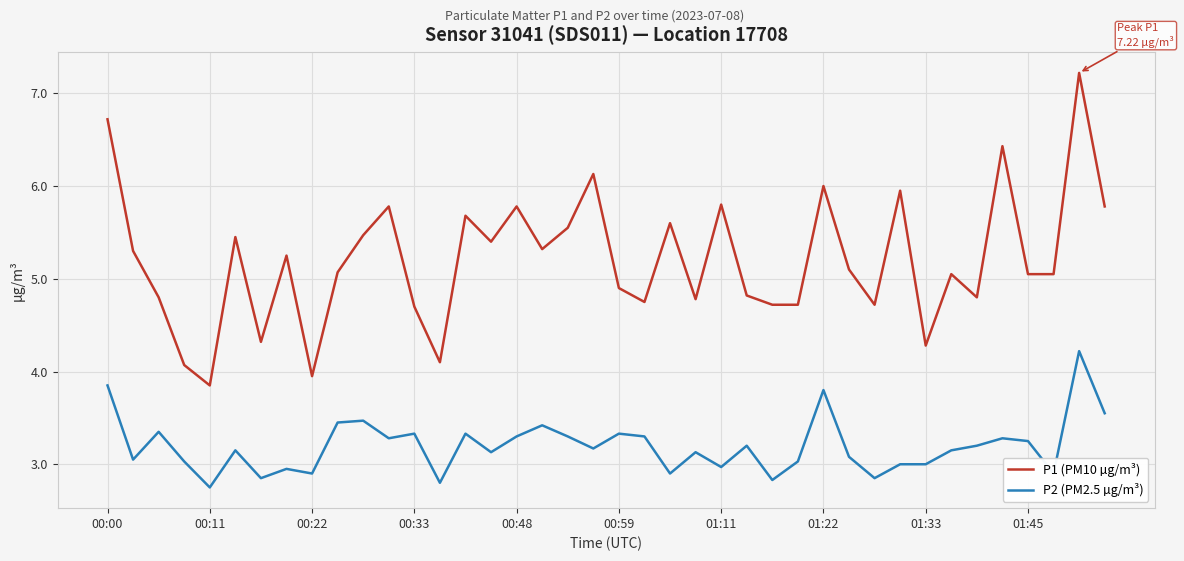

True or false: P1 (PM10 µg/m³) and P2 (PM2.5 µg/m³) intersect in this chart.

False